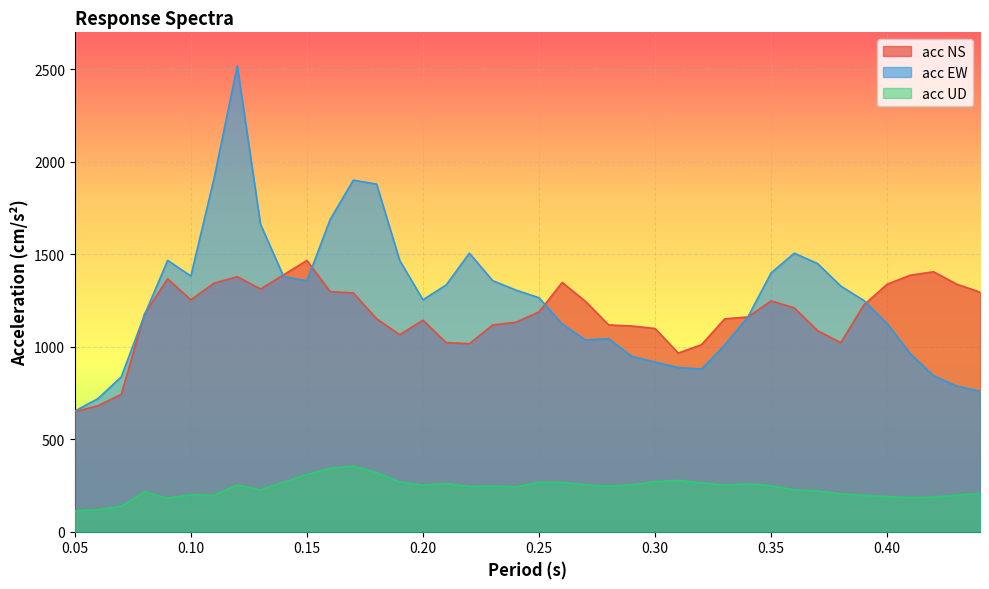

Reading right to left, list all the values displayed in this chart.

acc NS: 1295.3	1338.1	1405.4	1387.0	1338.0	1226.6	1022.1	1087.0	1210.1	1247.8	1161.2	1150.7	1011.1	966.0	1098.5	1112.1	1118.0	1245.4	1347.7	1188.2	1132.2	1117.7	1016.3	1022.4	1143.3	1064.9	1151.5	1290.9	1298.4	1466.5	1389.3	1312.1	1378.7	1344.1	1253.7	1367.1	1176.4	742.2	681.3	648.6
acc EW: 759.7	787.1	843.2	962.2	1124.7	1249.5	1328.2	1450.0	1505.8	1399.2	1161.0	1009.1	879.0	887.4	917.2	947.8	1043.5	1036.8	1122.6	1265.0	1306.4	1357.7	1505.7	1334.0	1254.0	1466.1	1879.5	1900.7	1687.7	1356.1	1379.2	1662.2	2518.5	1910.2	1382.5	1467.0	1170.6	836.8	719.7	652.1
acc UD: 207.1	197.7	187.3	184.3	189.7	196.6	204.3	220.4	225.3	248.4	258.0	251.3	263.8	277.3	270.9	253.4	245.0	253.3	266.2	266.9	241.6	246.0	244.0	260.5	251.6	269.1	318.7	354.4	342.3	308.7	267.3	226.1	252.0	196.2	199.4	181.1	215.4	137.3	119.0	111.4